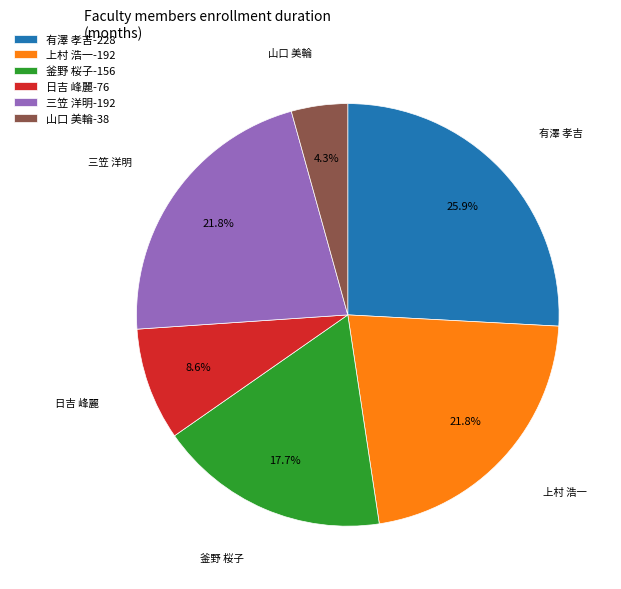

Is 山口 美輪 the majority of the pie?

No